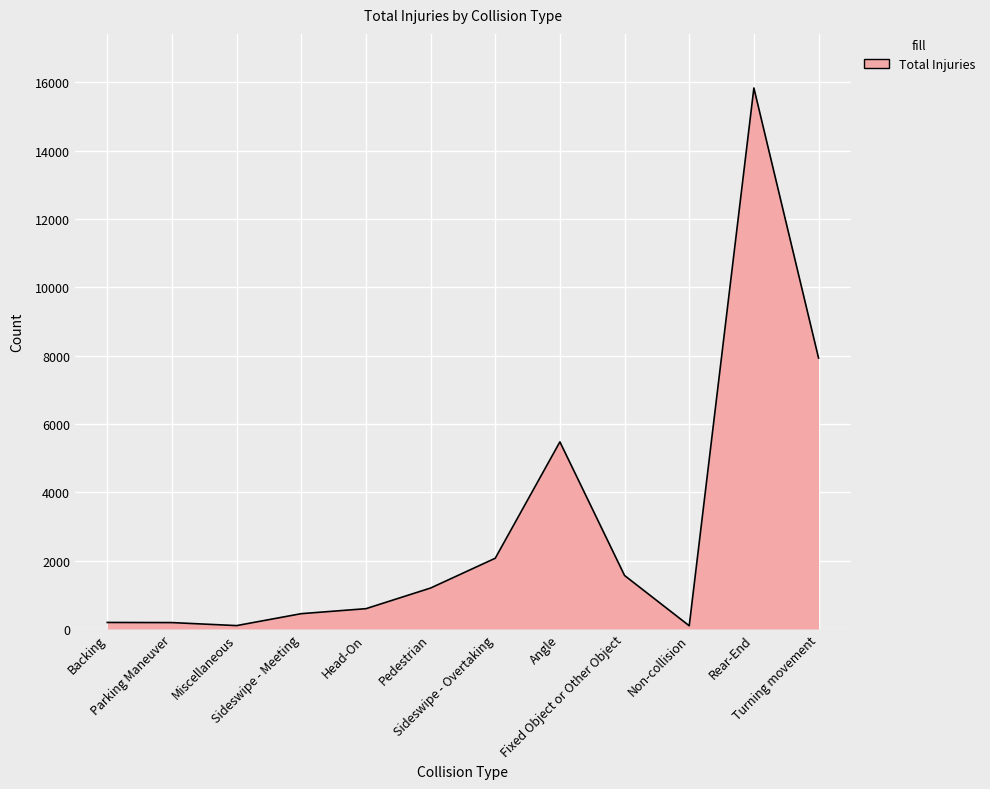

What is the greatest value displayed?

15830